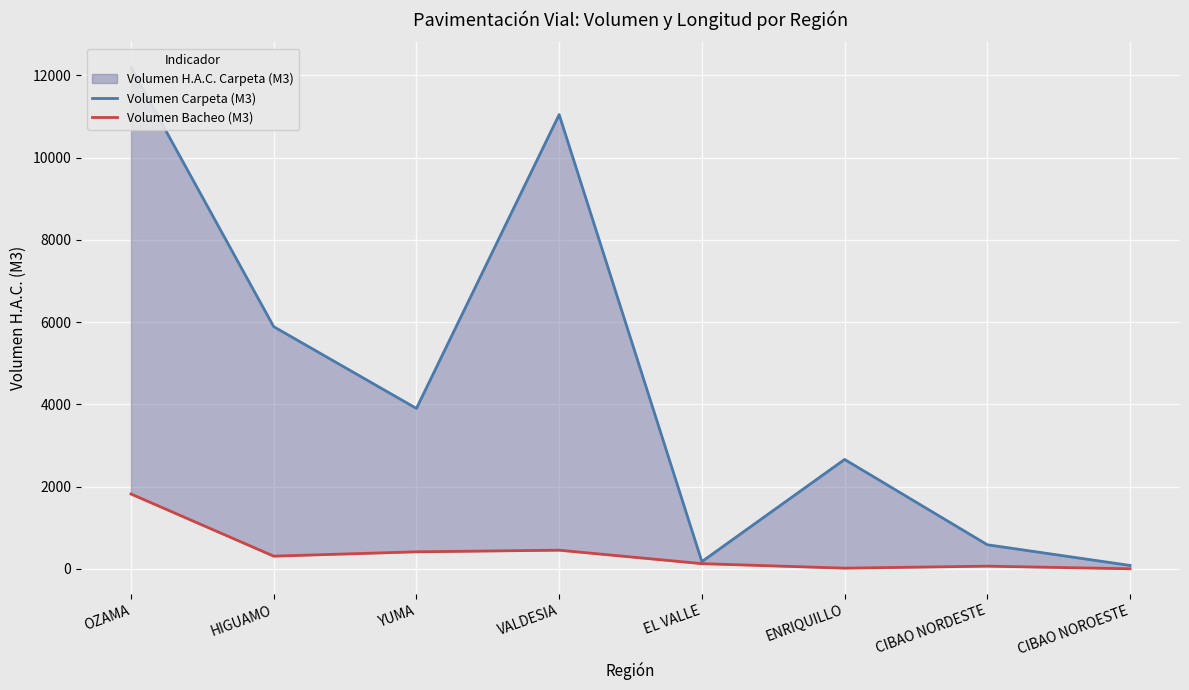

Where is the first local minimum for Volumen Carpeta (M3)?

YUMA